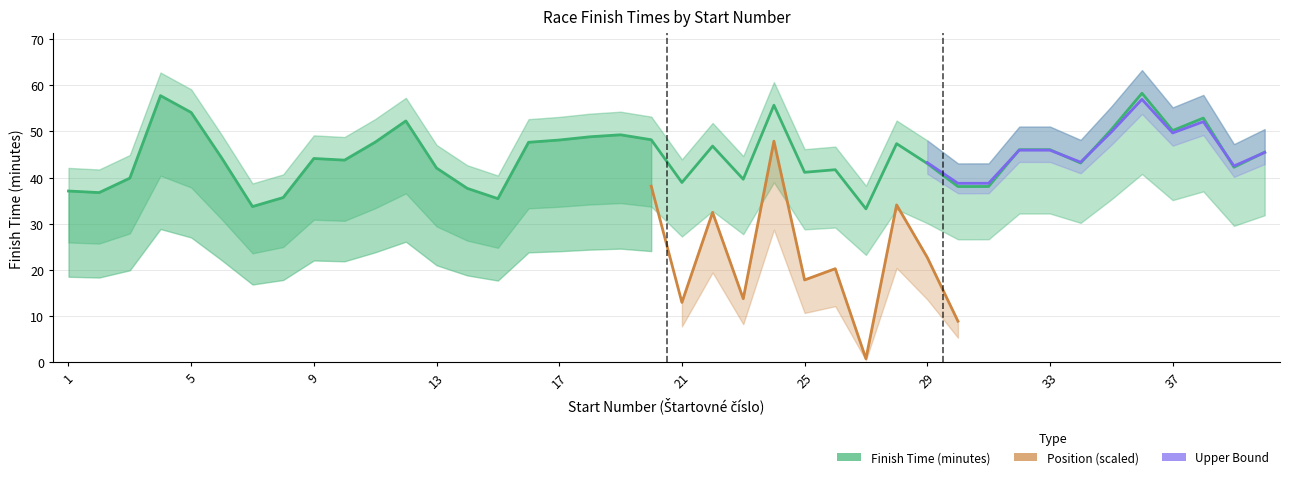

List the series in order of their overall mean, highest first.

Upper Bound, Finish Time (minutes), Position